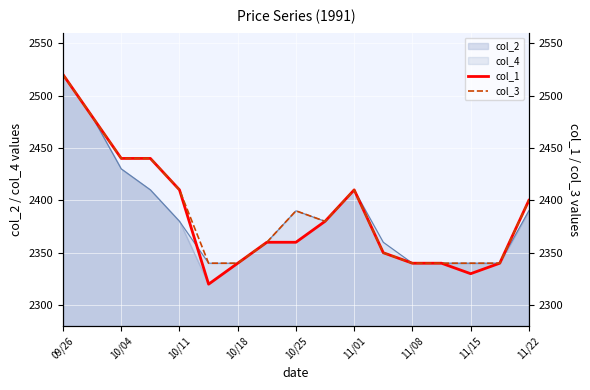

Is it true that col_2 equals 2340 at 10/18?

True